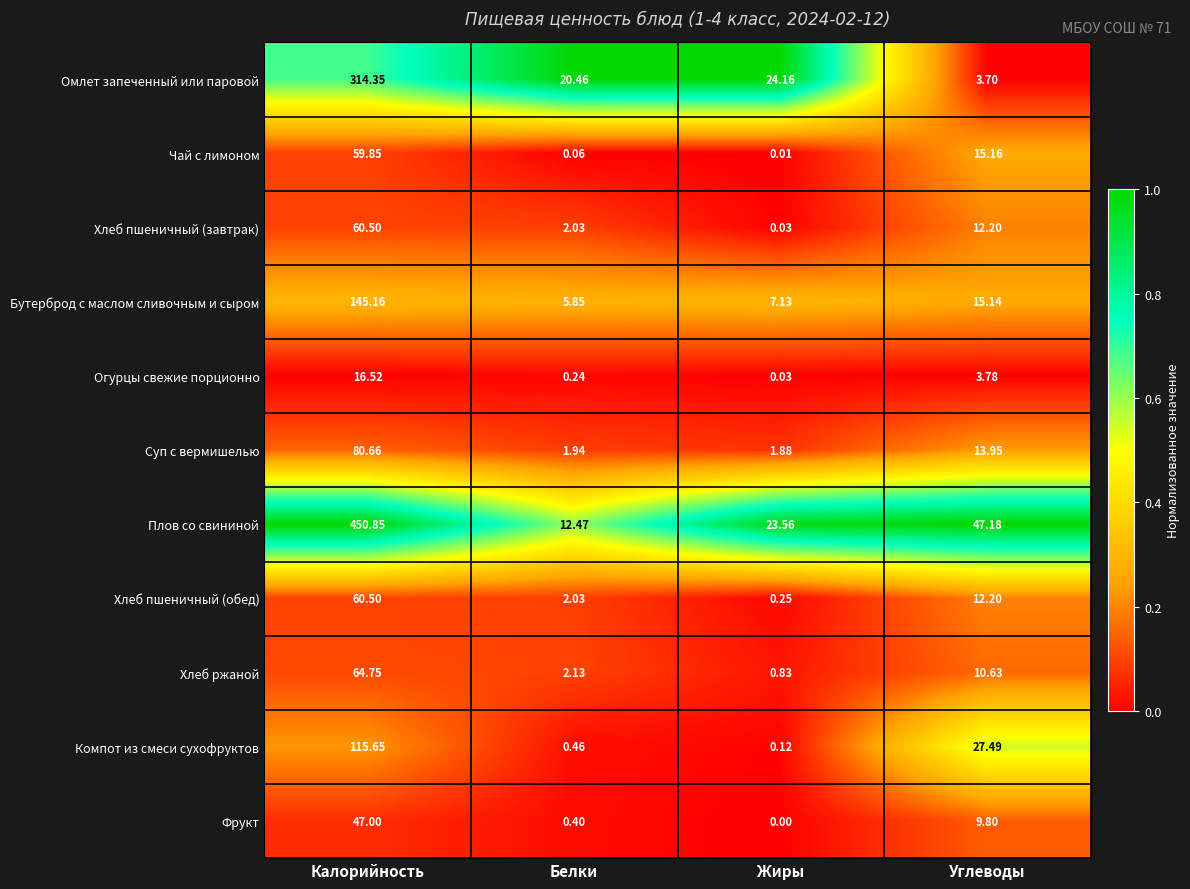

Which series has the widest spread of values?

Плов со свининой